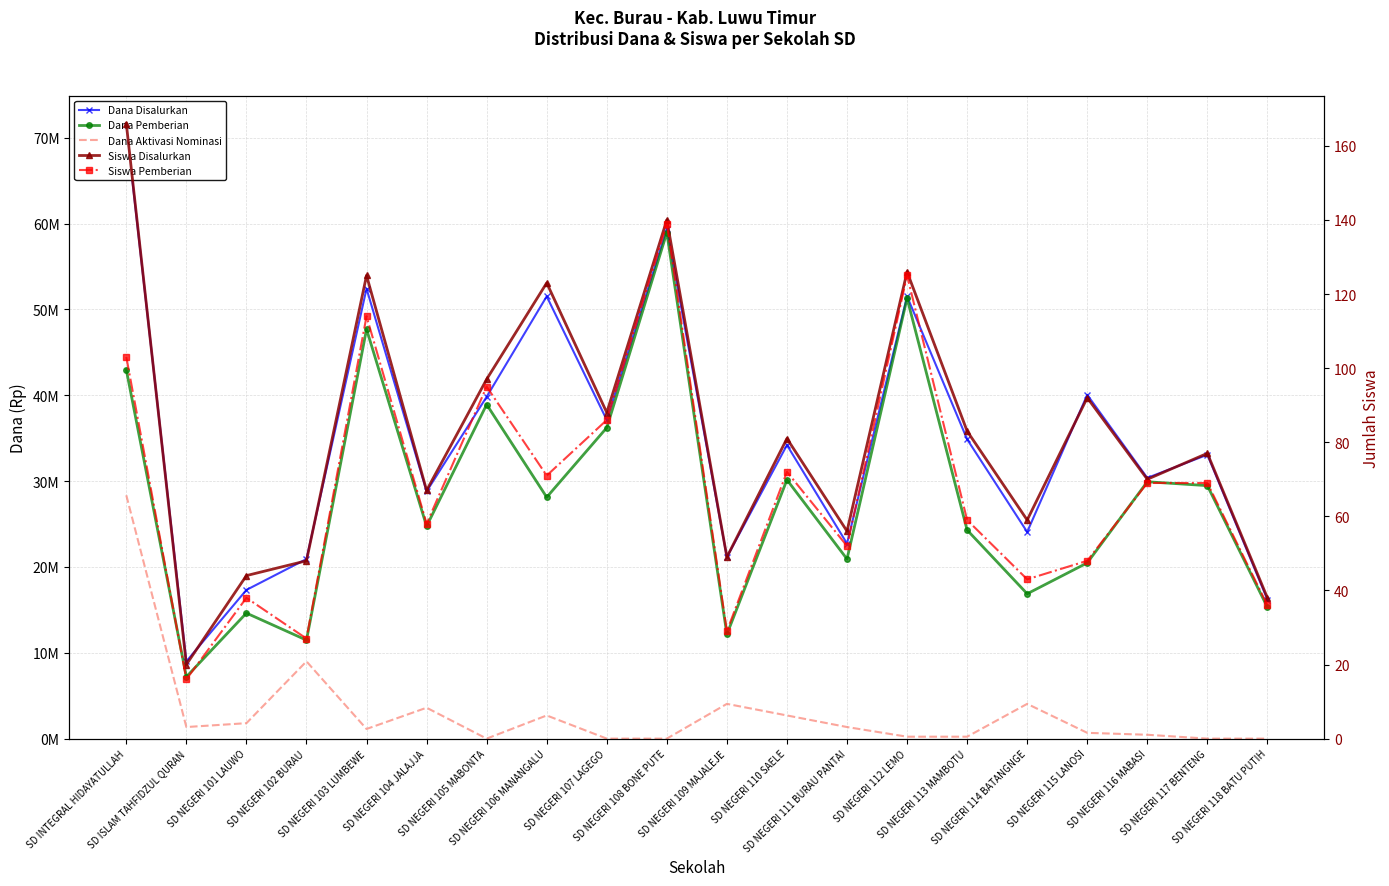

What is the maximum value shown in the chart?

71325000